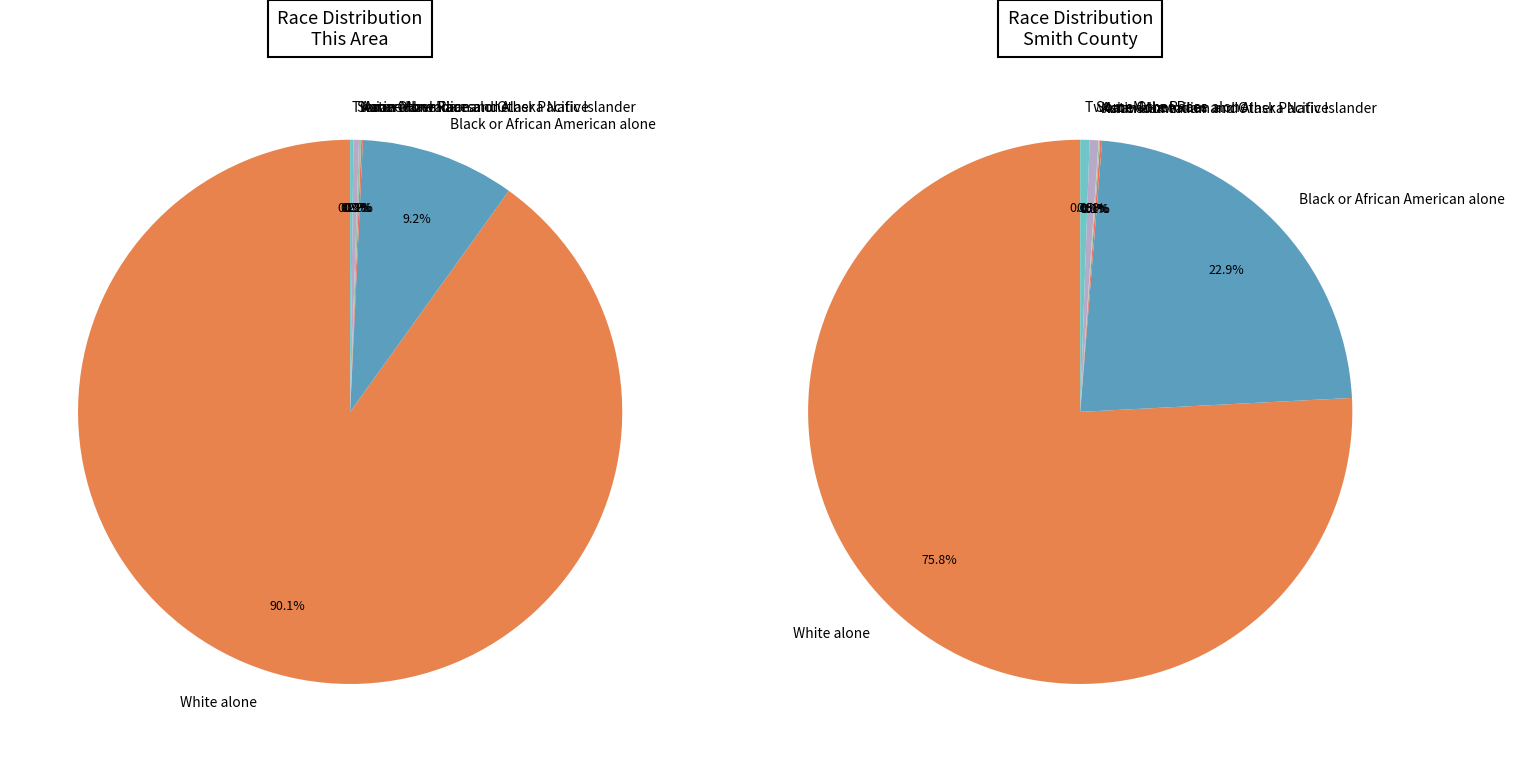

To the nearest percent, what is the average slice percentage?

14%